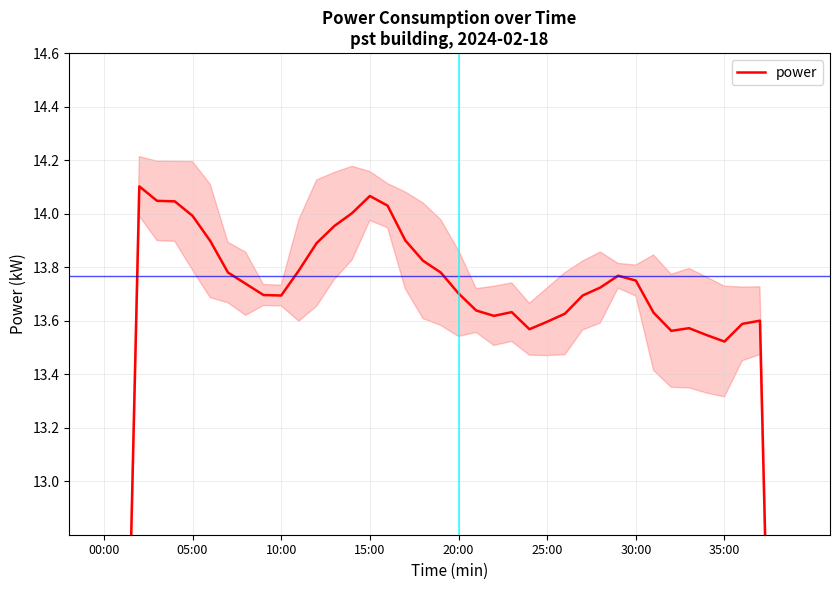

What is the difference between the maximum and minimum values?

6.0